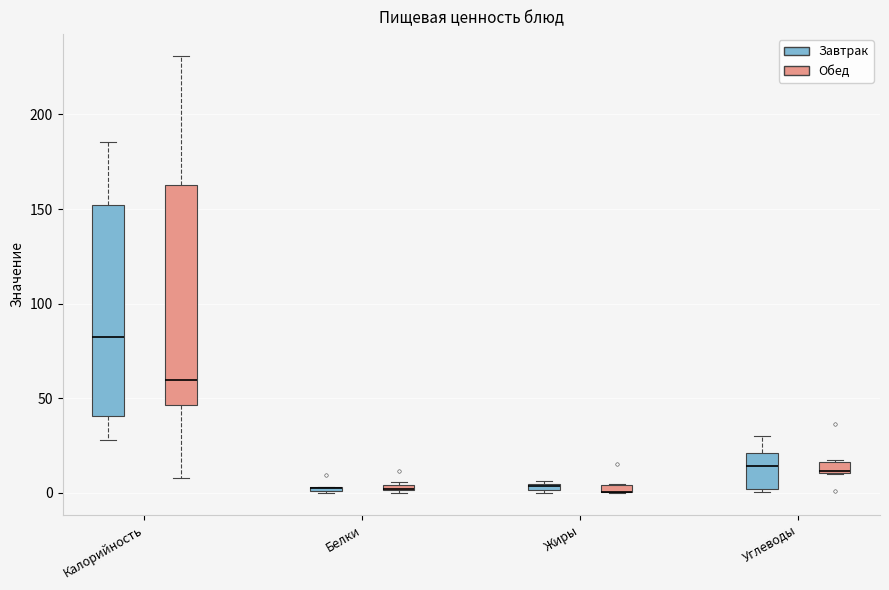

Where does the upper whisker of the box for Калорийность (Завтрак) end on the y-axis? The values are not printed on the chart, so give them approximately, as read against the axis.

185